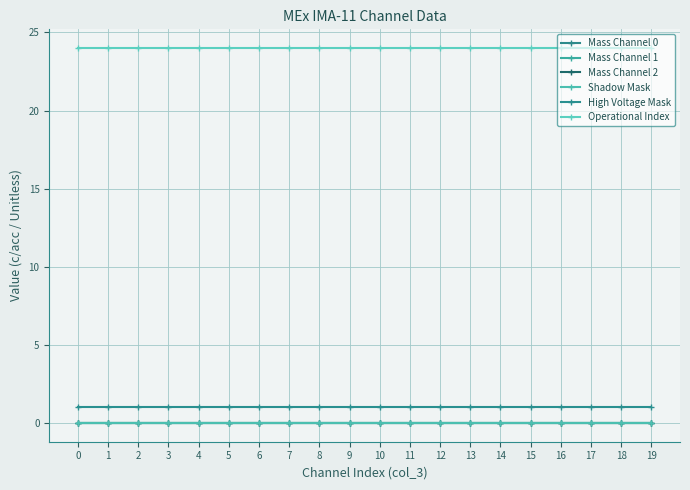

Reading left to right, what are all the values shown in this chart?

Mass Channel 0: 0=0	1=0	2=0	3=0	4=0	5=0	6=0	7=0	8=0	9=0	10=0	11=0	12=0	13=0	14=0	15=0	16=0	17=0	18=0	19=0
Mass Channel 1: 0=0	1=0	2=0	3=0	4=0	5=0	6=0	7=0	8=0	9=0	10=0	11=0	12=0	13=0	14=0	15=0	16=0	17=0	18=0	19=0
Mass Channel 2: 0=0	1=0	2=0	3=0	4=0	5=0	6=0	7=0	8=0	9=0	10=0	11=0	12=0	13=0	14=0	15=0	16=0	17=0	18=0	19=0
Shadow Mask: 0=0	1=0	2=0	3=0	4=0	5=0	6=0	7=0	8=0	9=0	10=0	11=0	12=0	13=0	14=0	15=0	16=0	17=0	18=0	19=0
High Voltage Mask: 0=1	1=1	2=1	3=1	4=1	5=1	6=1	7=1	8=1	9=1	10=1	11=1	12=1	13=1	14=1	15=1	16=1	17=1	18=1	19=1
Operational Index: 0=24	1=24	2=24	3=24	4=24	5=24	6=24	7=24	8=24	9=24	10=24	11=24	12=24	13=24	14=24	15=24	16=24	17=24	18=24	19=24